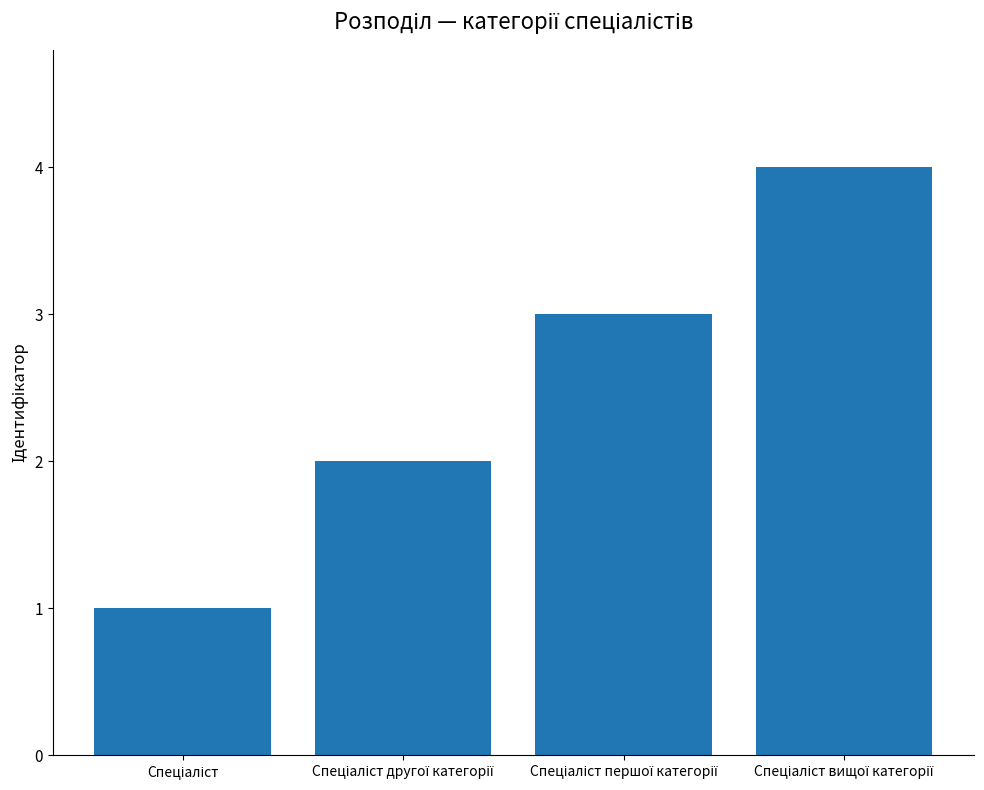

What is the difference between the maximum and minimum values?

3